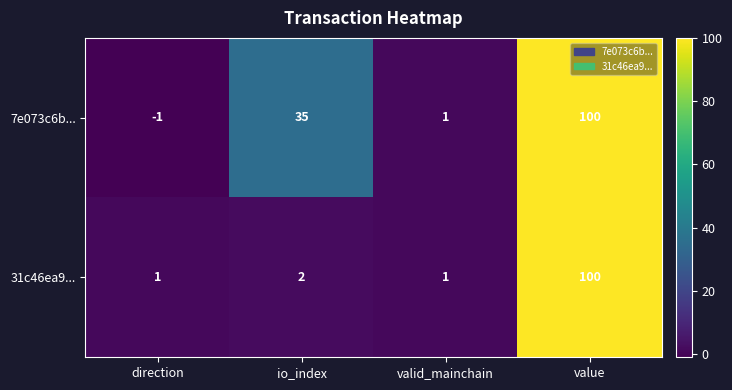

Which series has the largest total across all categories?

7e073c6b...